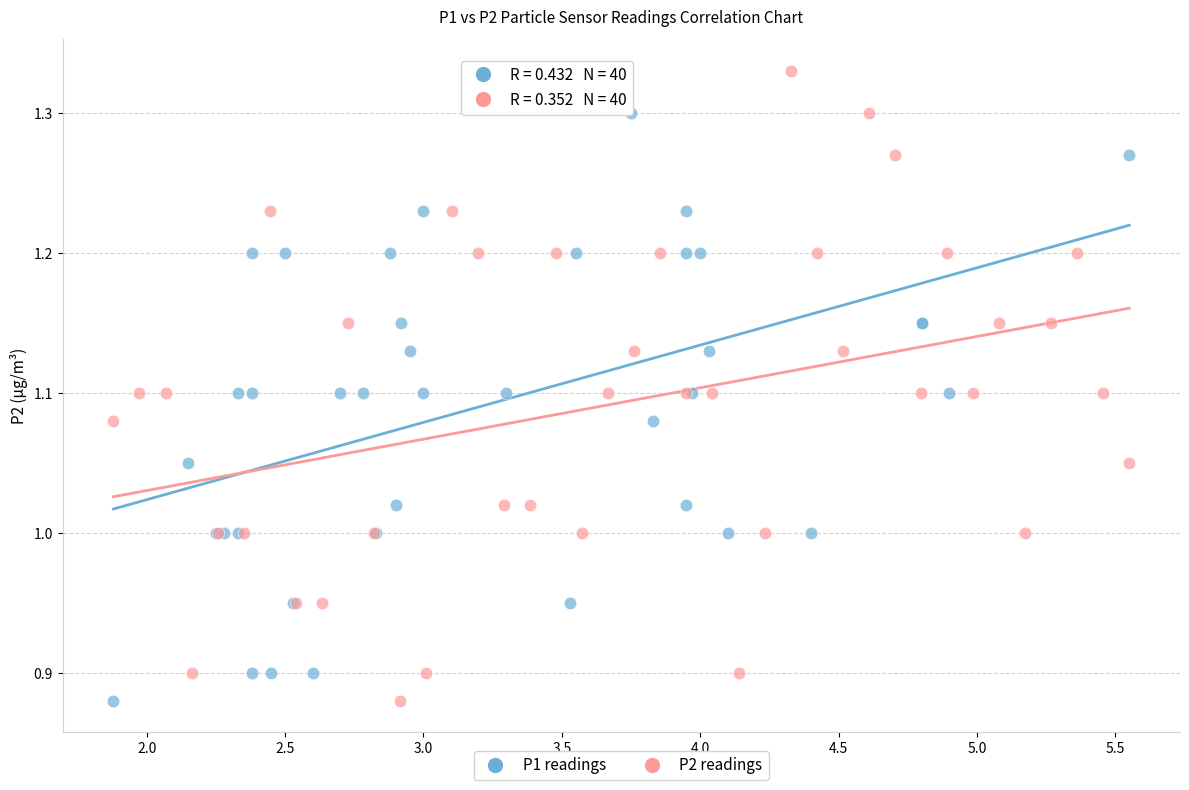

What are all the series names shown in the legend?

P1 readings, P2 readings